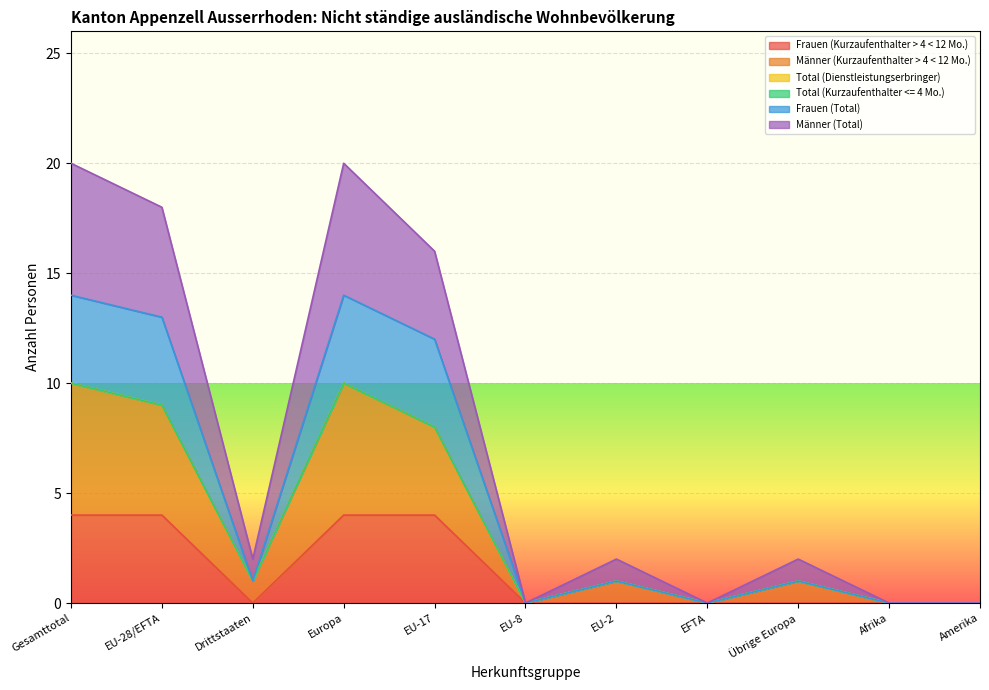

True or false: Frauen (Total) and Männer (Kurzaufenthalter > 4 < 12 Mo.) cross at least once.

False